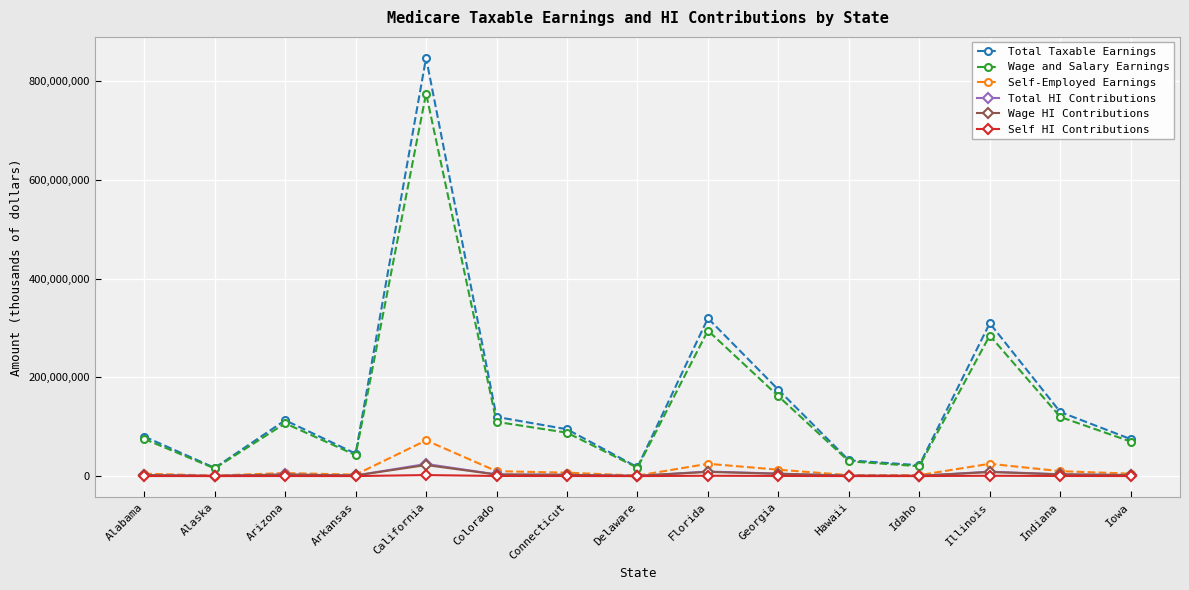

What is the difference between the highest and lowest values at Arkansas?

45478509